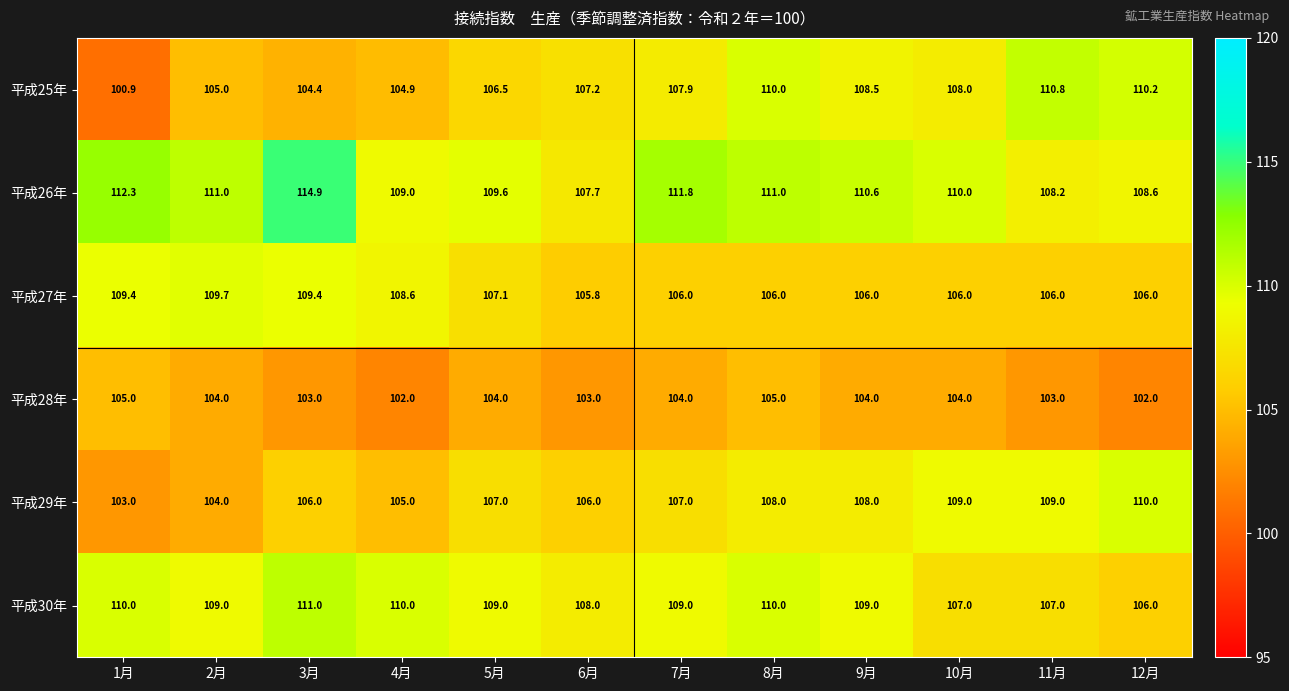

At 9月, list the series in order from smallest to largest.

平成28年, 平成27年, 平成29年, 平成25年, 平成30年, 平成26年